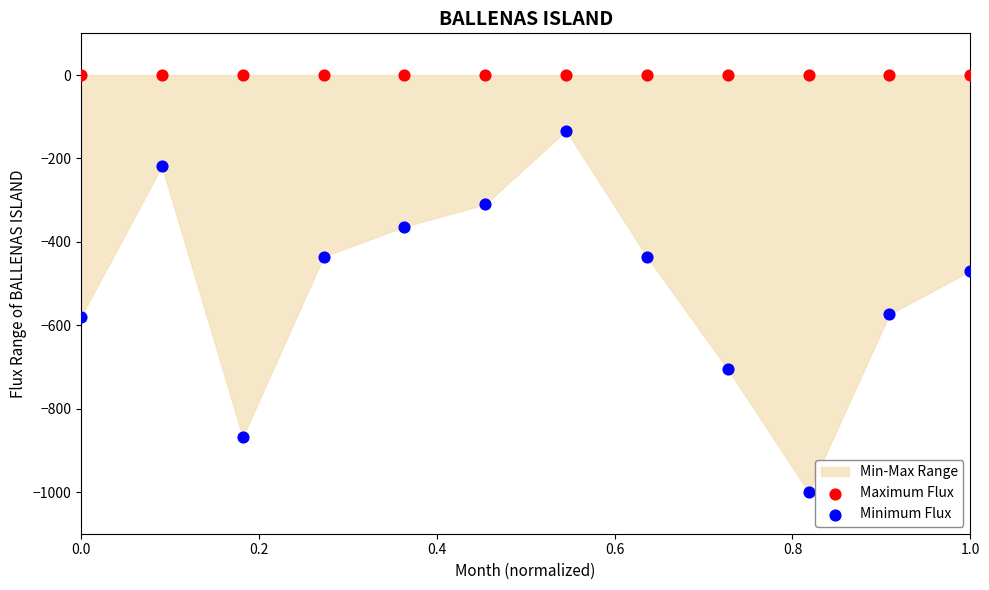

Which series contains the highest Y value?

Maximum Flux